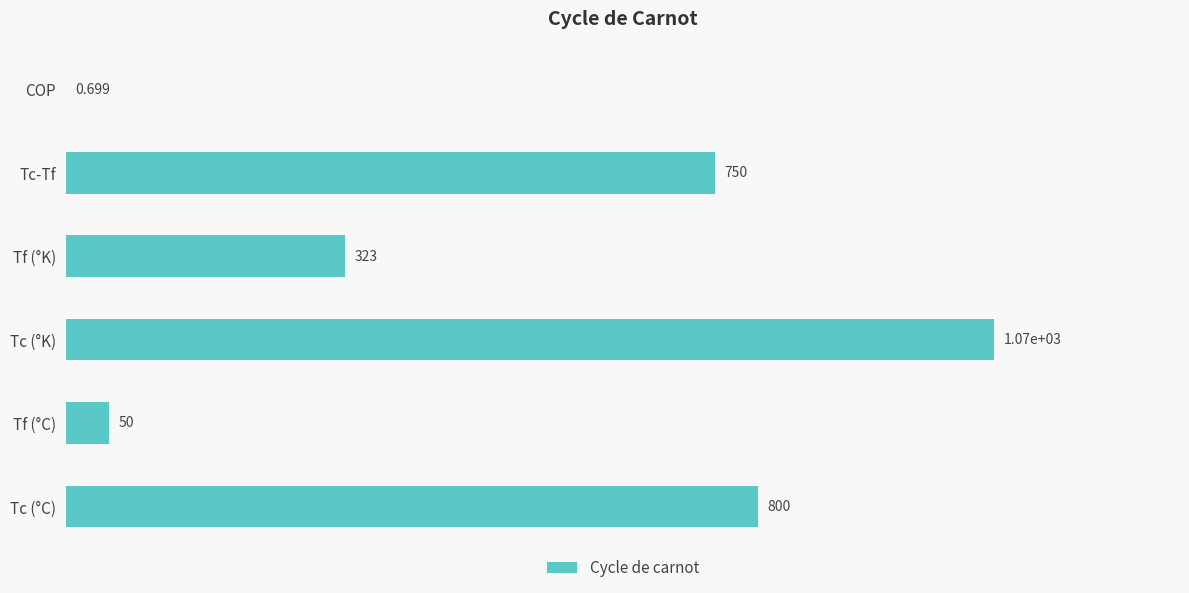

At which label is the value closest to 536?

Tf (°K)